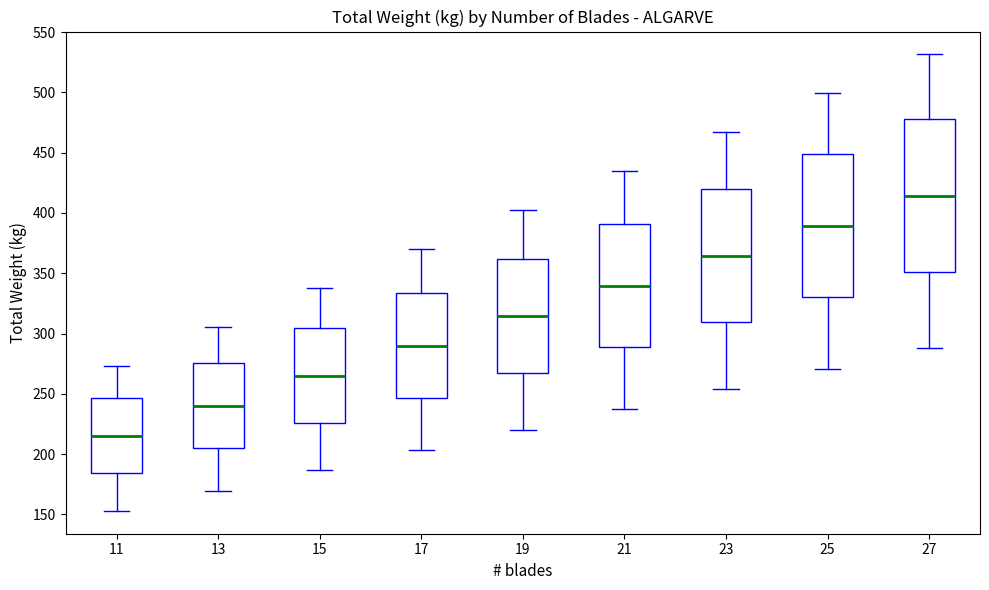

Comparing the boxes themselves (not the whiskers), which one is the tallest?

27